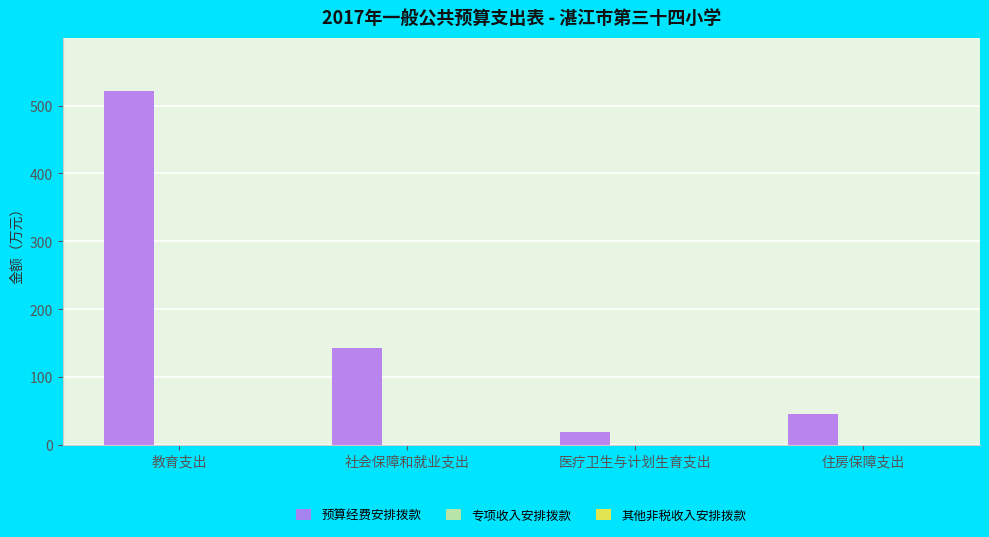

List the labels in order of value, smallest first.

医疗卫生与计划生育支出, 住房保障支出, 社会保障和就业支出, 教育支出